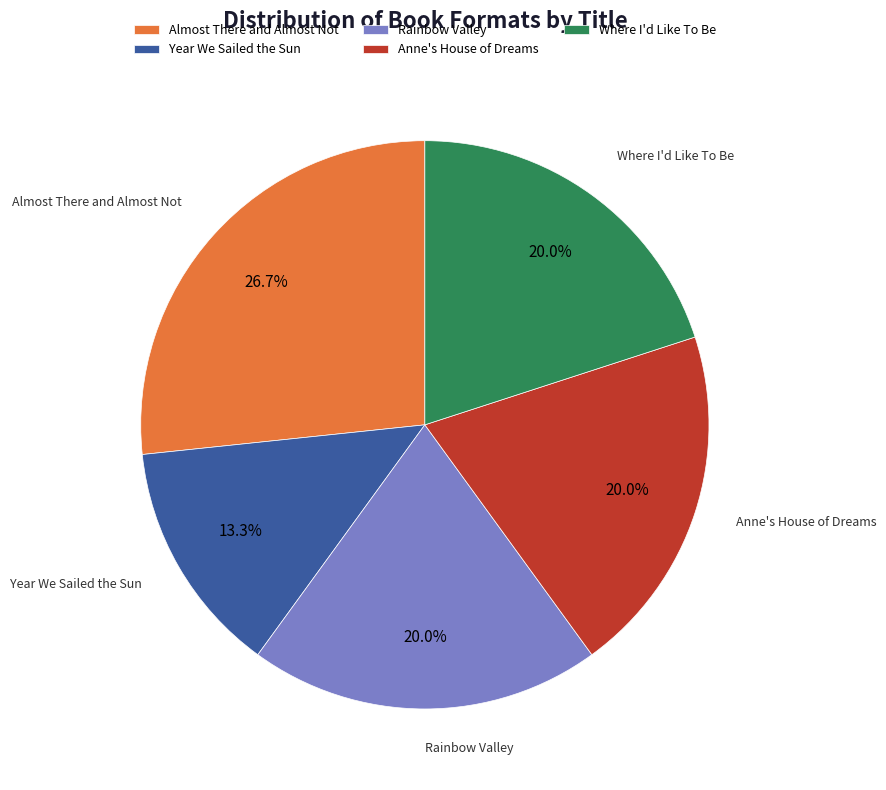

True or false: Anne's House of Dreams accounts for 10% of the total.

False